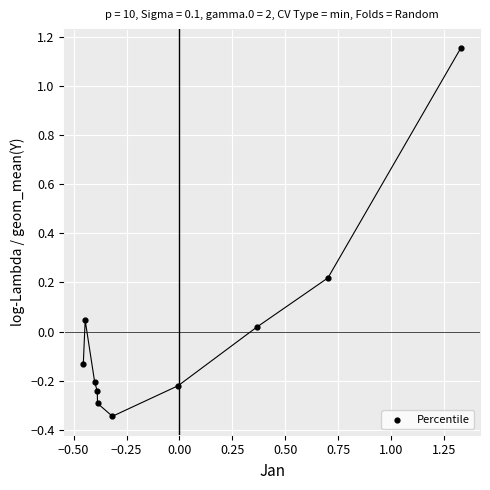

What is the range of X values (max minus min)?

1.8